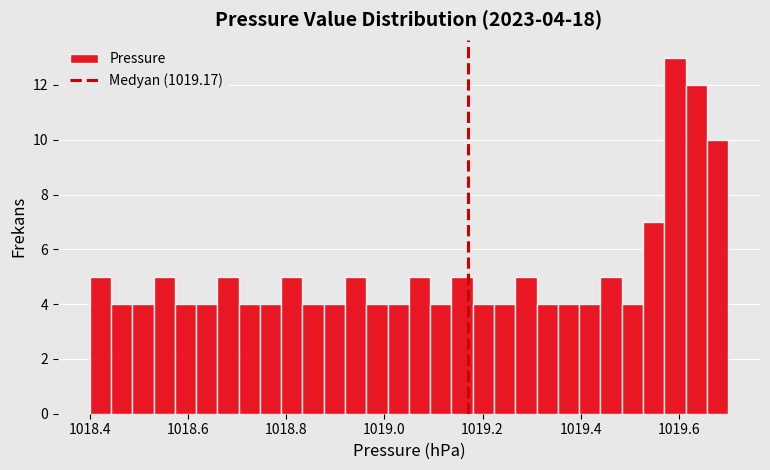

Around what value on the x-axis is the tallest bar? Give the approximate position of its centre, as read against the axis.

1019.60